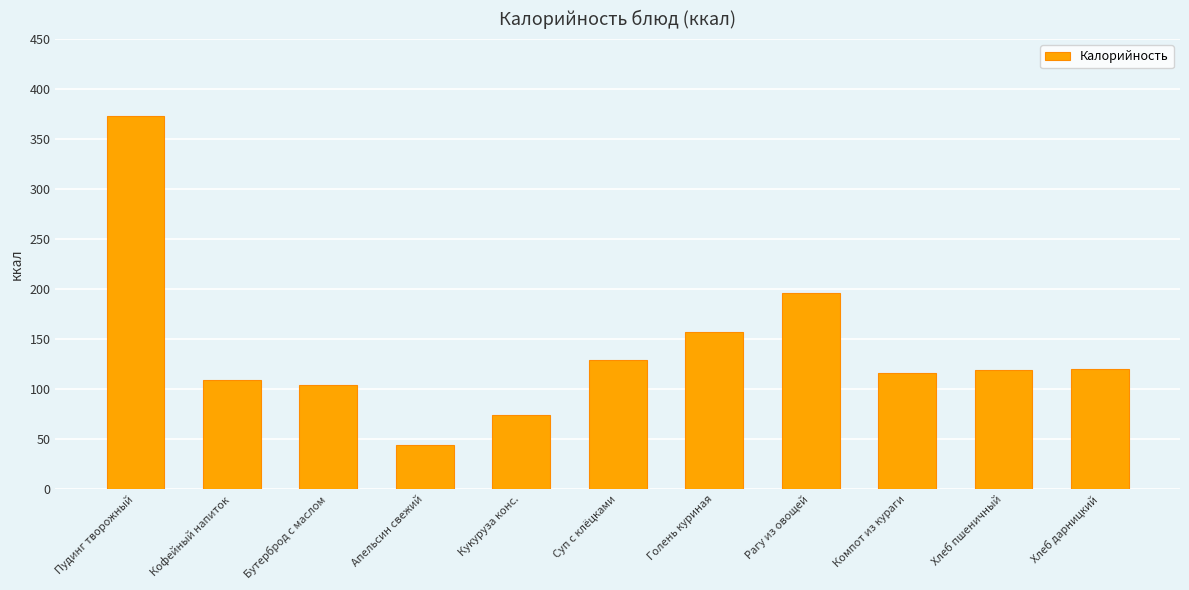

Read the value at Кофейный напиток, to the nearest 50.

100